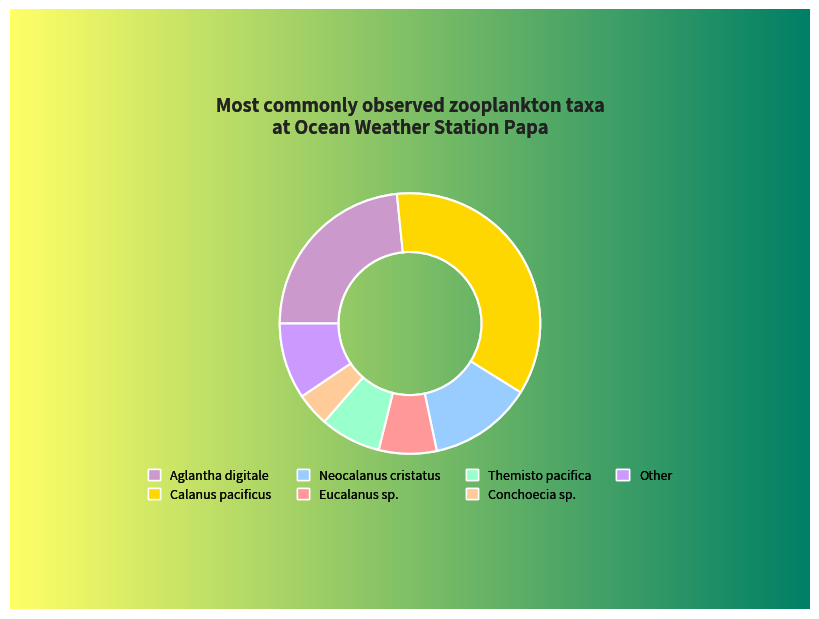

Count the number of slices in the pie.

7